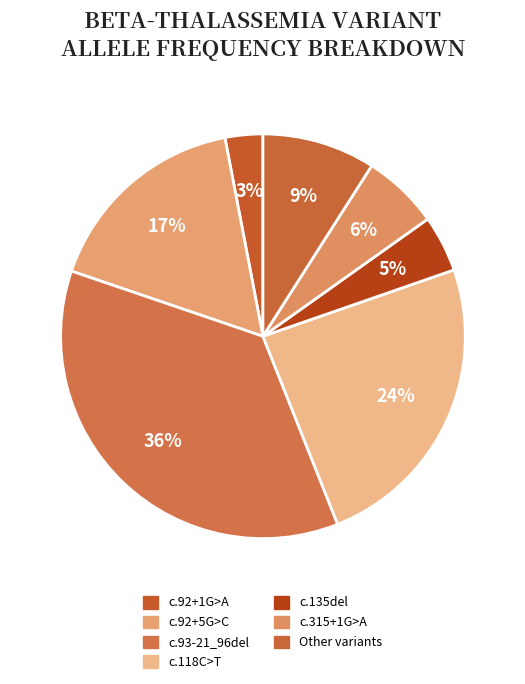

Count the number of slices in the pie.

7